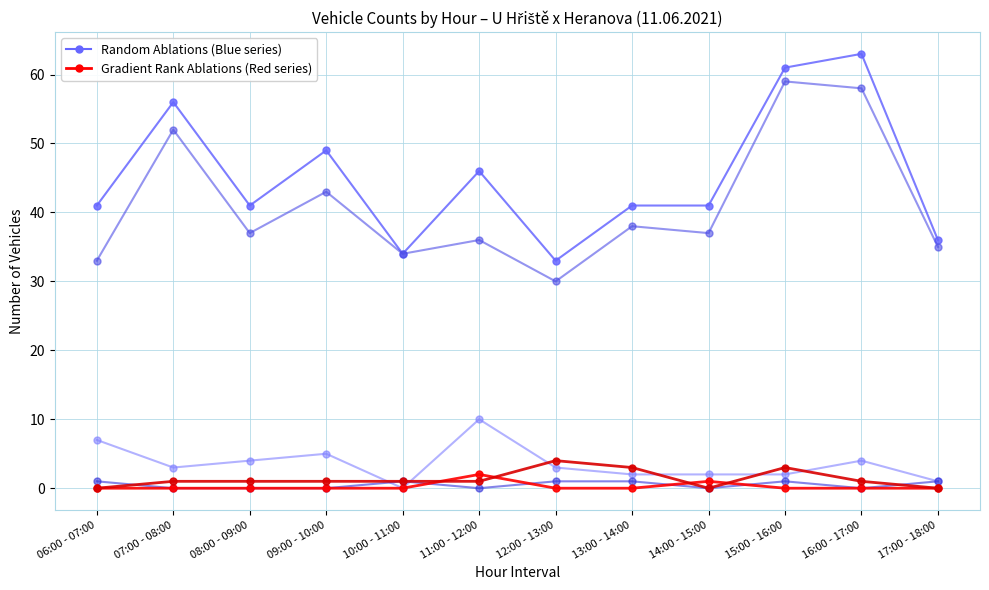

Read the Heranova vozidel value at 11:00 - 12:00.

2